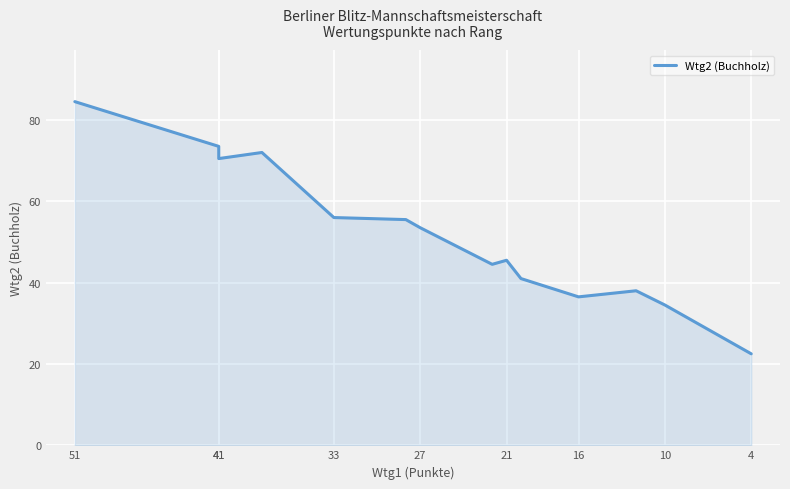

Which label corresponds to the largest value in the chart?

51